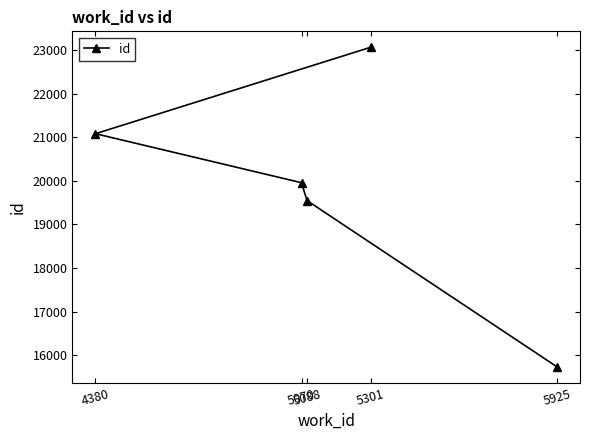

The value at 5088 is 19550. True or false?

True